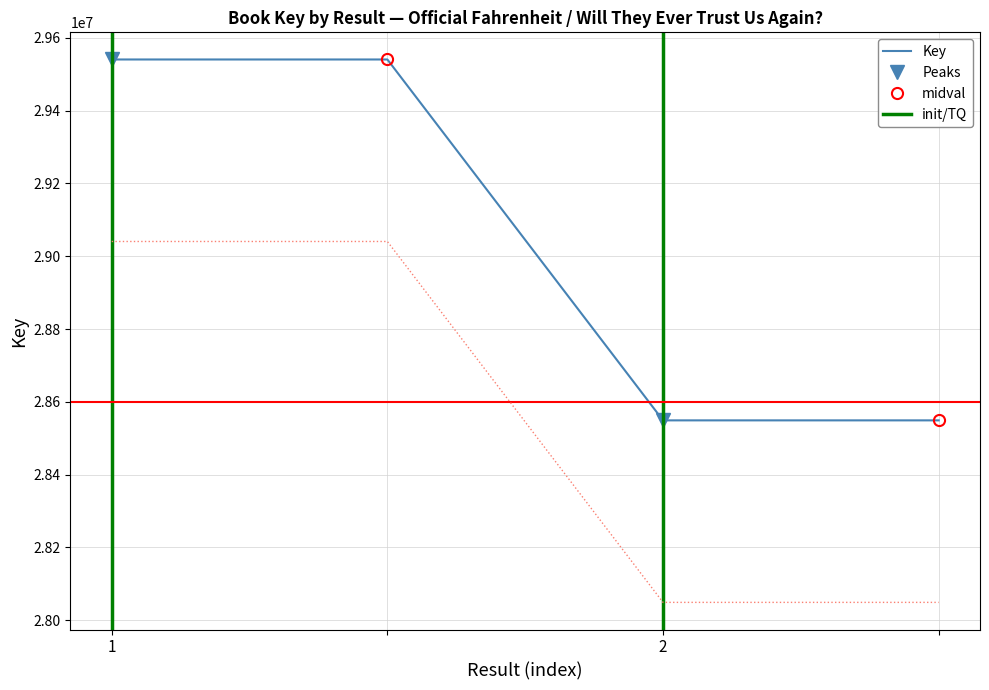

Is this an area chart (filled region under the line)?

No